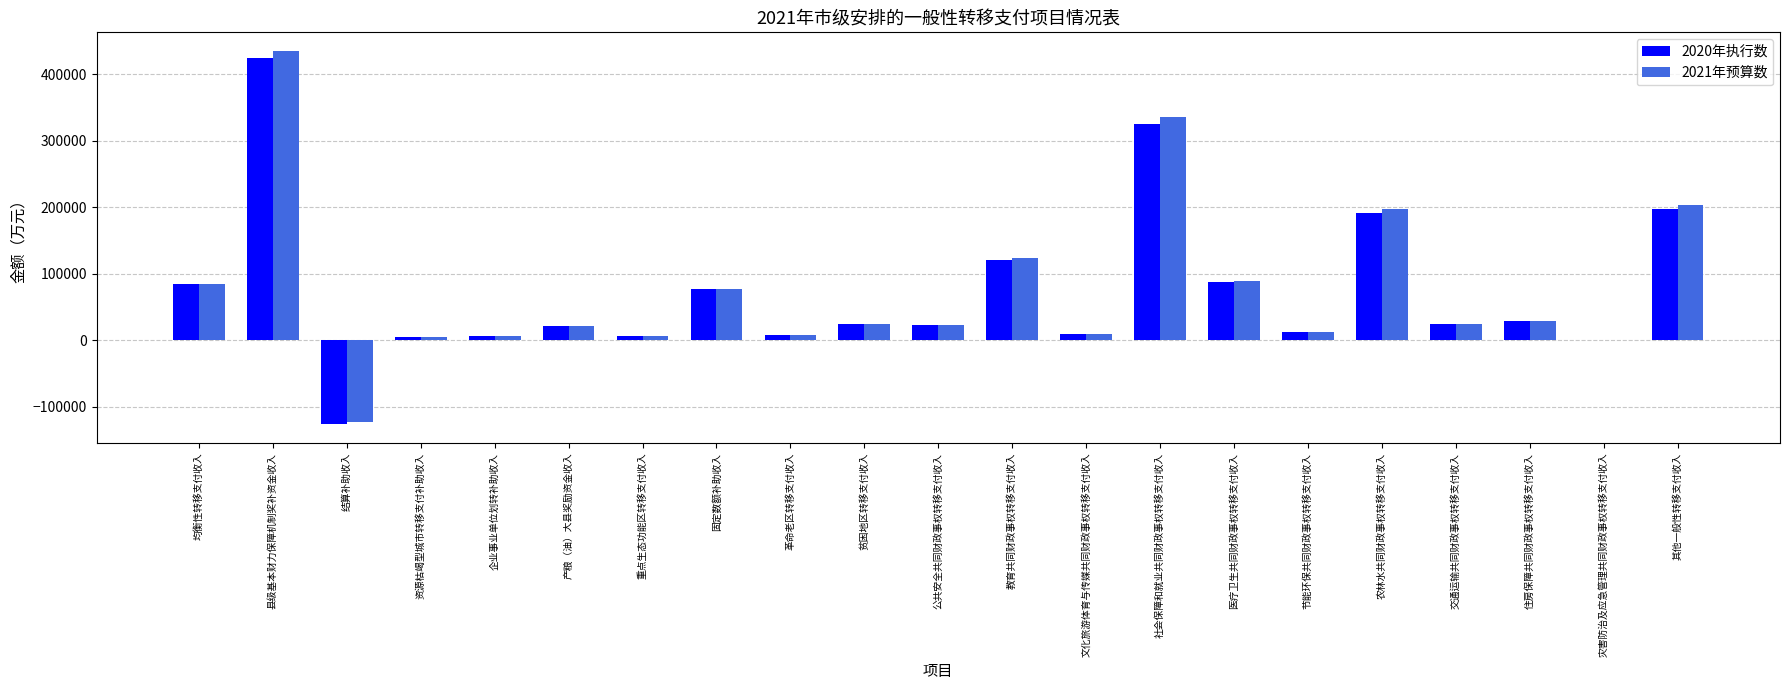

Are the bars grouped side by side (vs. stacked)?

Yes